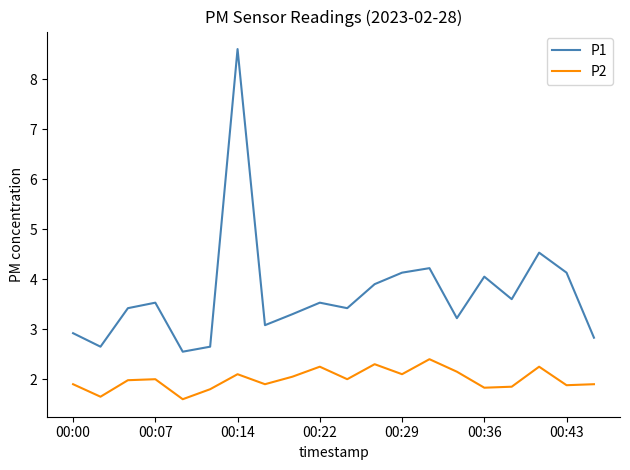

What are all the series names shown in the legend?

P1, P2